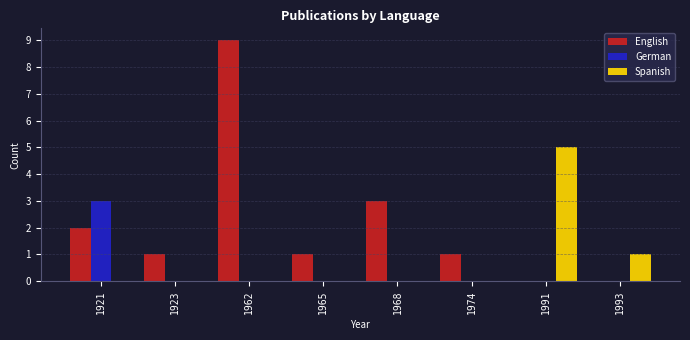

The value of Spanish at 1965 is -3. True or false?

False